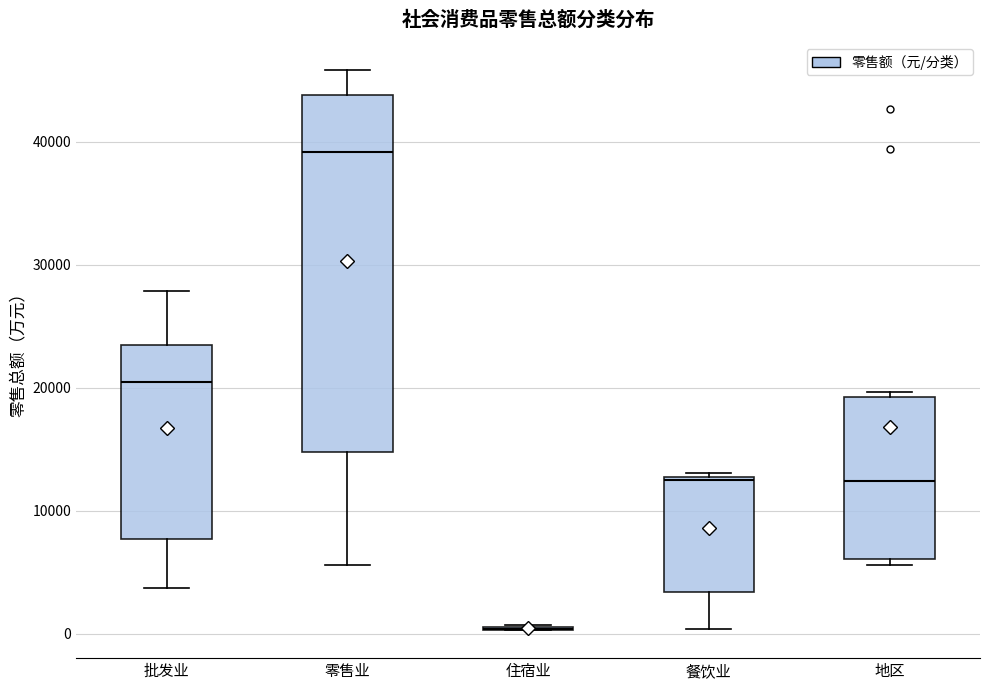

Which box is the tallest, from its lower edge to its upper edge?

零售业